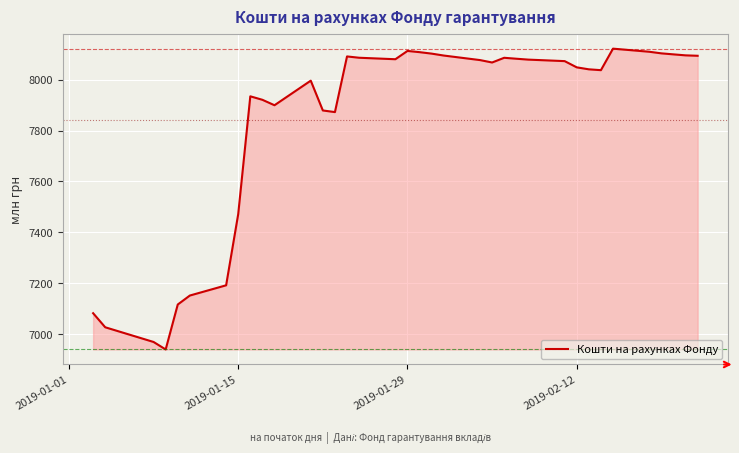

What is the difference between the maximum and minimum values?

1182.2